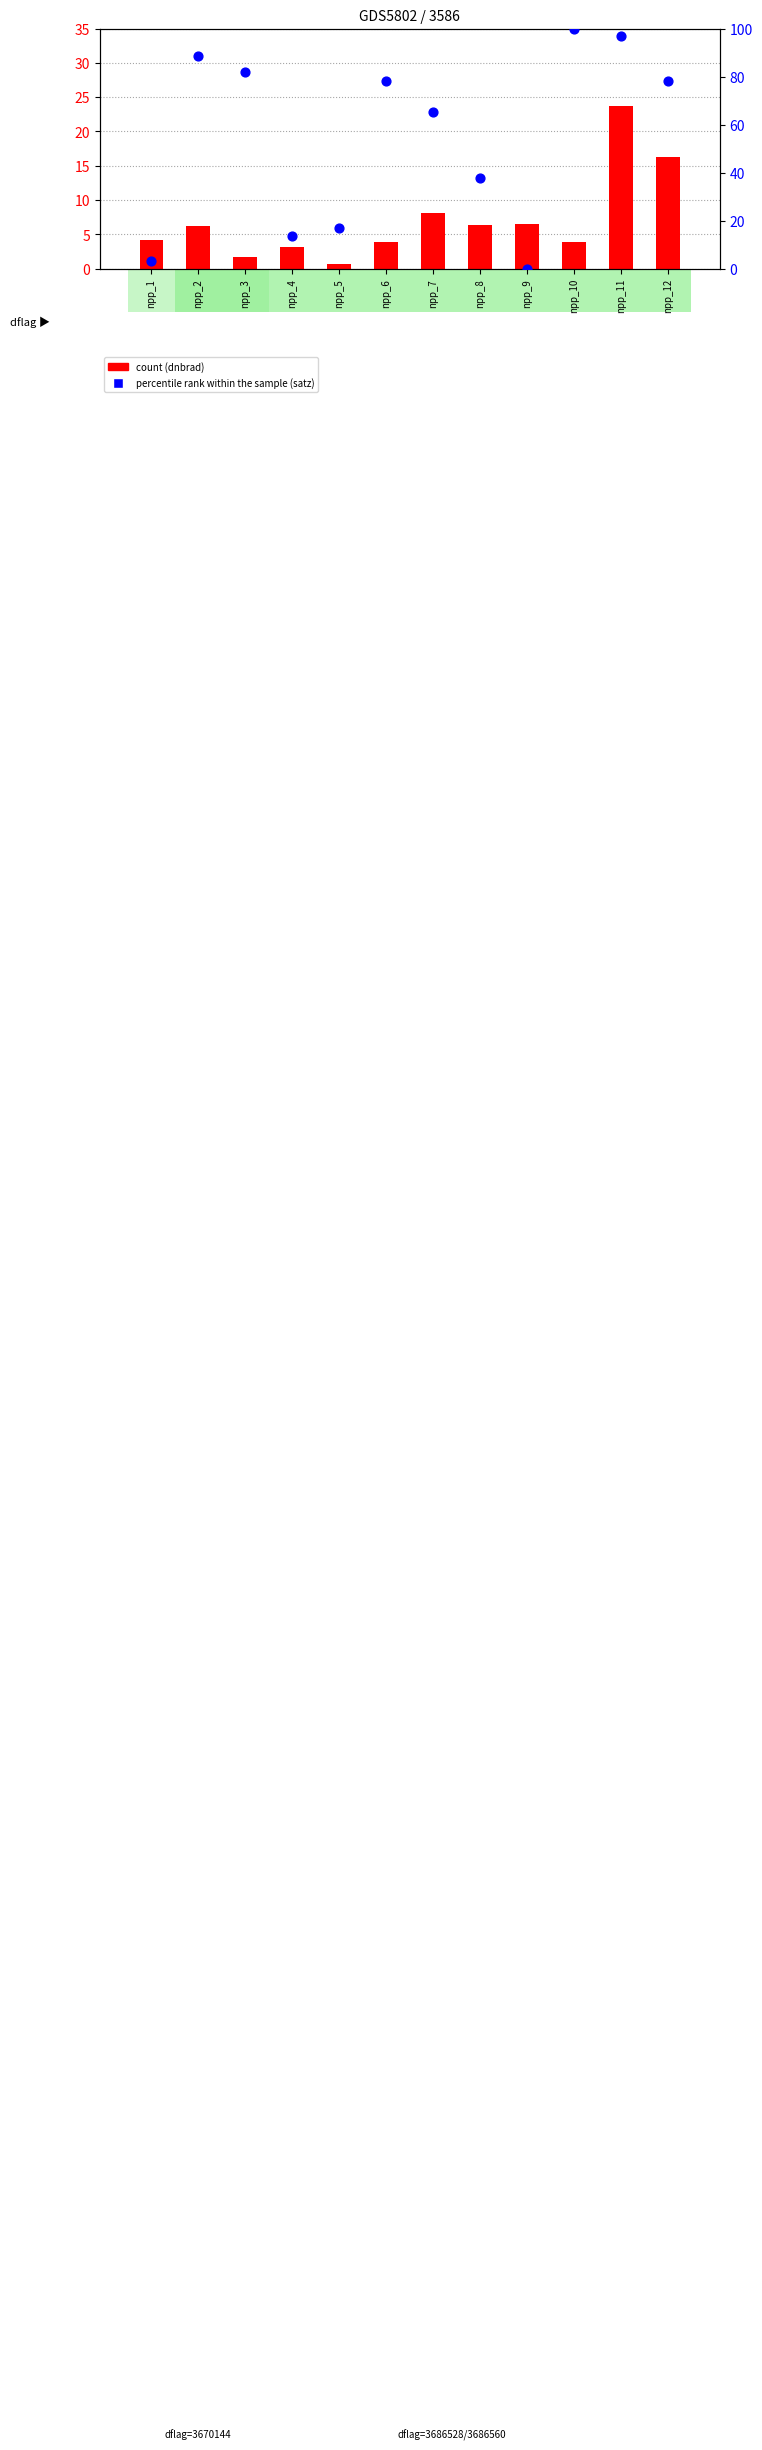

Is the value of percentile rank within the sample at npp_2 greater than the value of count at npp_6?

Yes